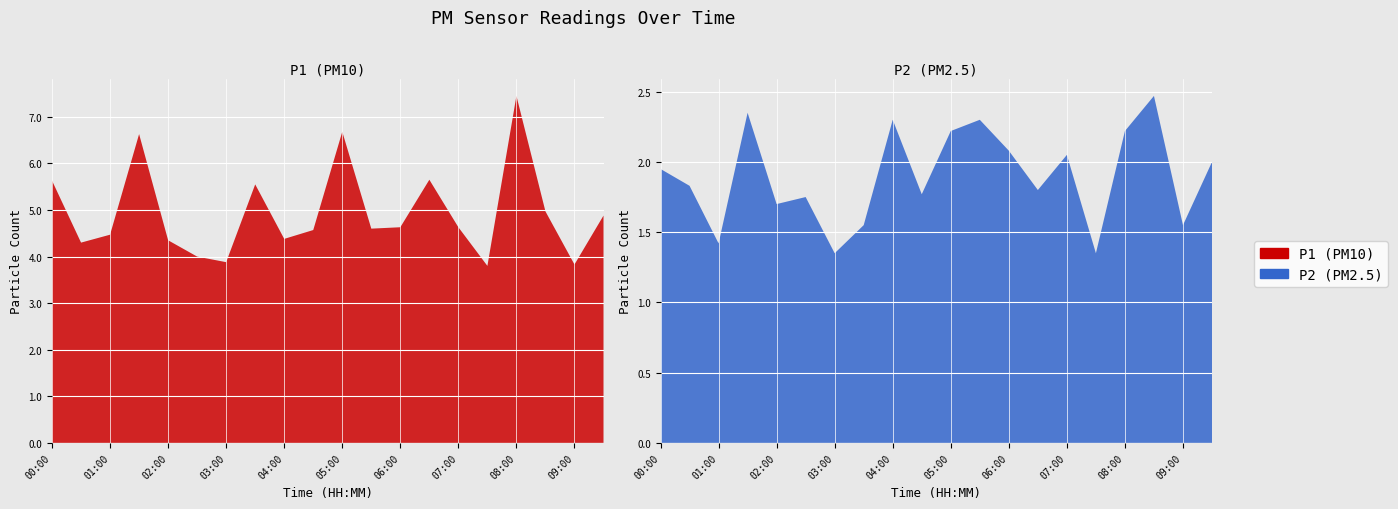

Reading left to right, transcribe all the data shown in this chart.

P1: 00:00=5.6	00:30=4.3	01:00=4.5	01:30=6.6	02:00=4.3	02:30=4.0	03:00=3.9	03:30=5.5	04:00=4.4	04:30=4.6	05:00=6.7	05:30=4.6	06:00=4.6	06:30=5.7	07:00=4.6	07:30=3.8	08:00=7.5	08:30=5.0	09:00=3.8	09:30=4.9
P2: 00:00=1.9	00:30=1.8	01:00=1.4	01:30=2.4	02:00=1.7	02:30=1.8	03:00=1.4	03:30=1.6	04:00=2.3	04:30=1.8	05:00=2.2	05:30=2.3	06:00=2.1	06:30=1.8	07:00=2.0	07:30=1.4	08:00=2.2	08:30=2.5	09:00=1.6	09:30=2.0